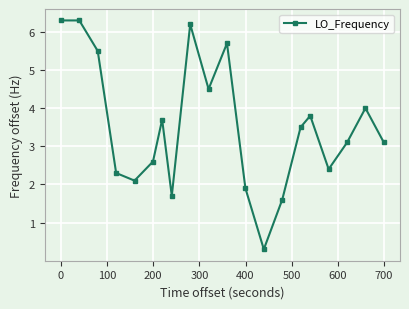

What is the maximum value shown in the chart?

6.3